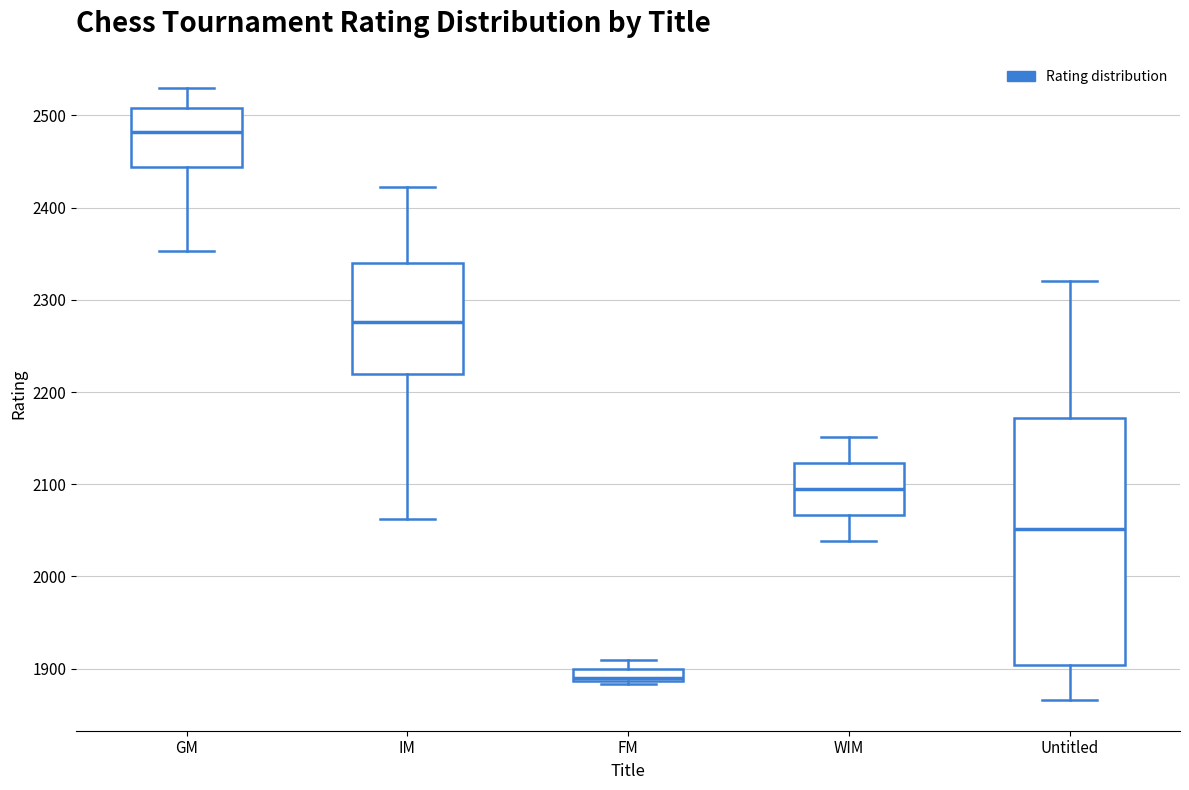

Which box is the tallest, from its lower edge to its upper edge?

Untitled